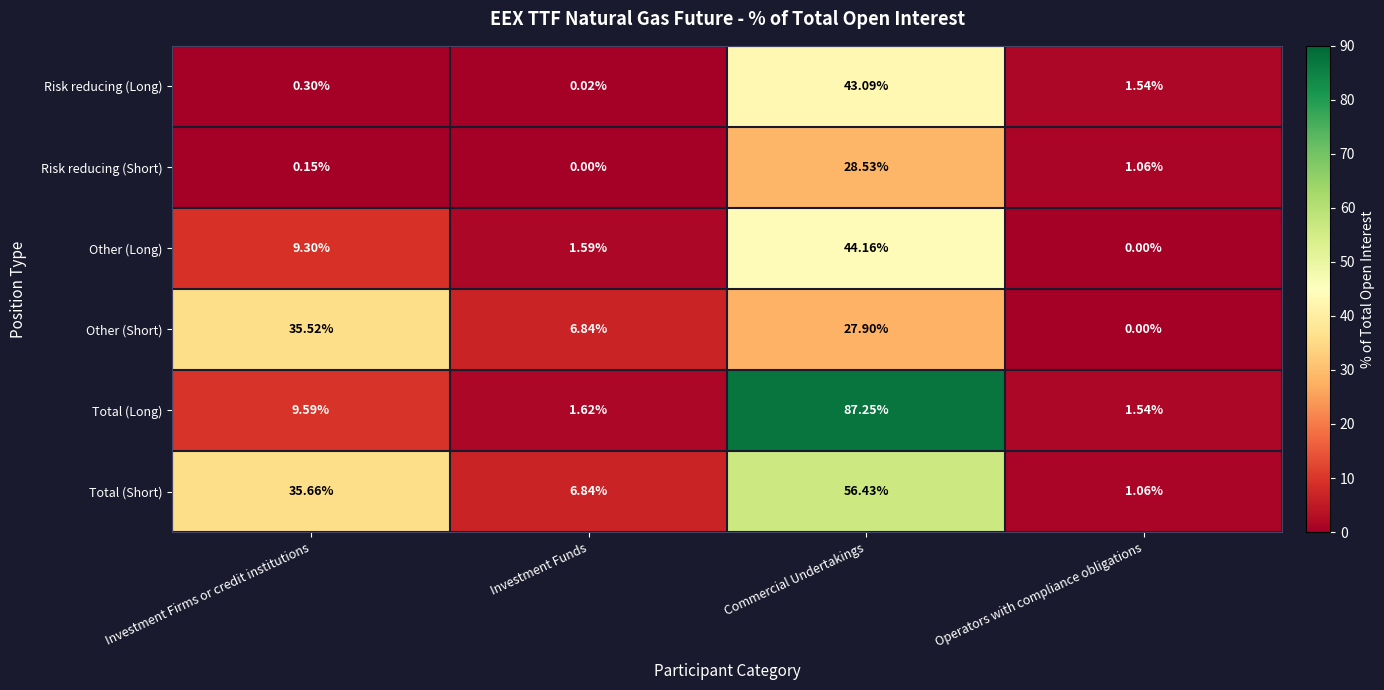

Which category has the lowest value in the Total (Short) series?

Operators with compliance obligations